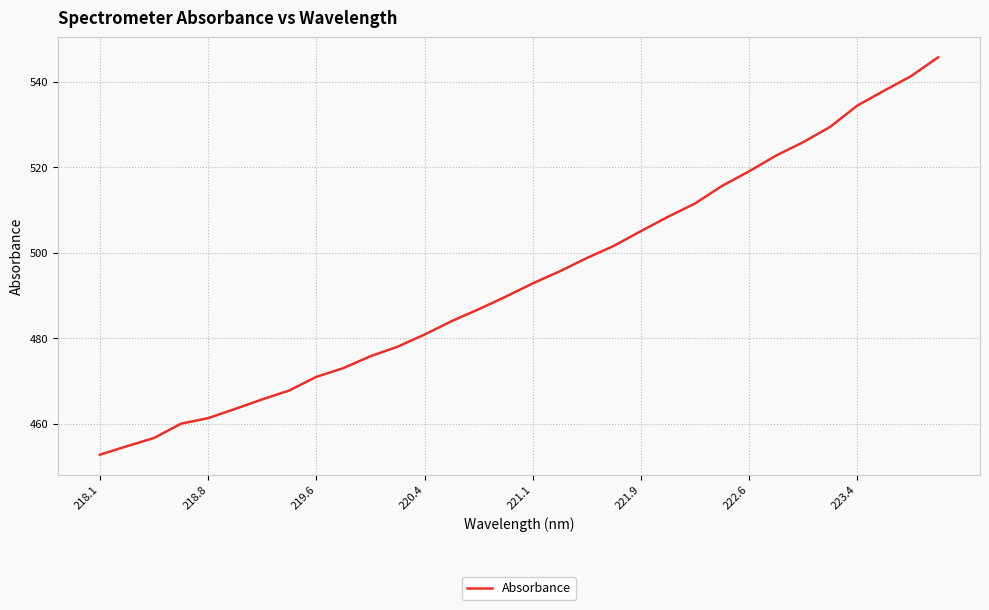

What is the greatest value displayed?

545.7